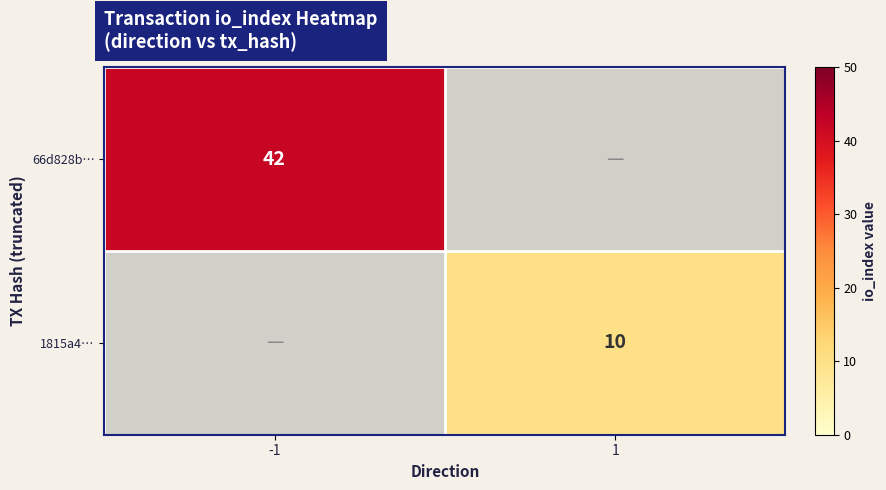

Is it true that 1815a4… equals 10 at 1?

True